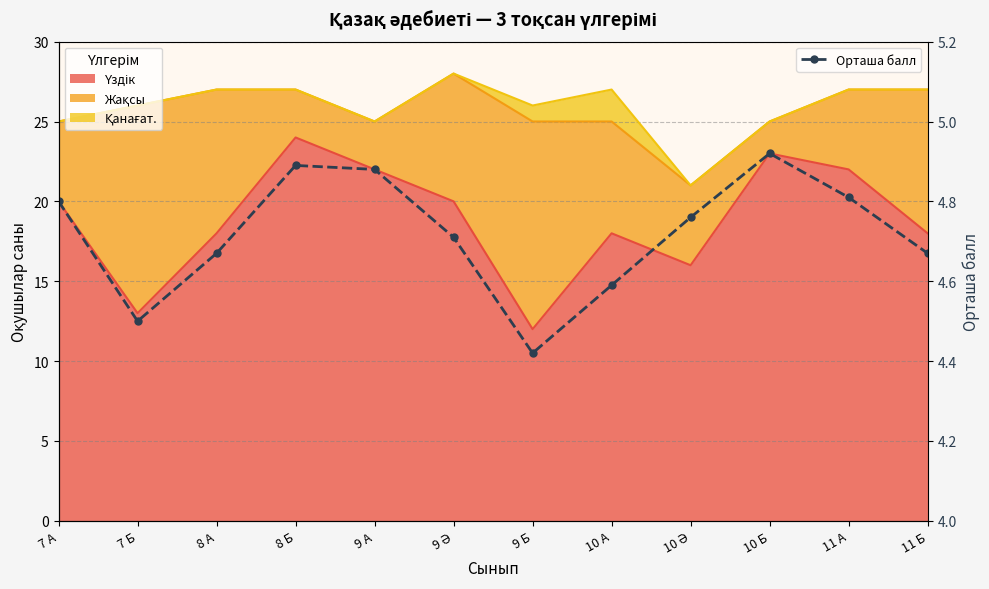

How many points are lower than both their immediate neighbors (excluding endpoints)?

2